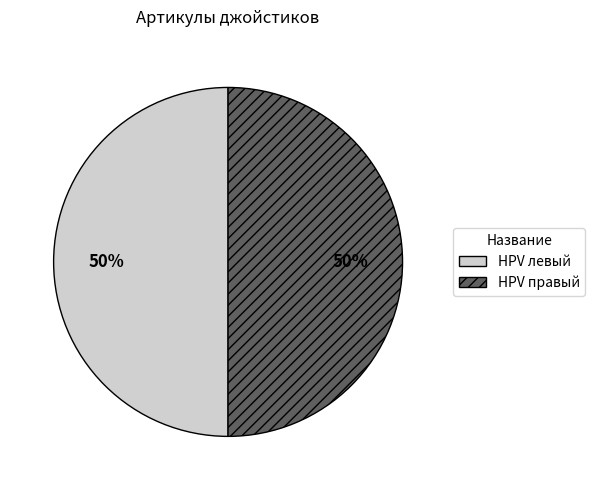

To the nearest percent, what portion does HPV левый represent?

50%